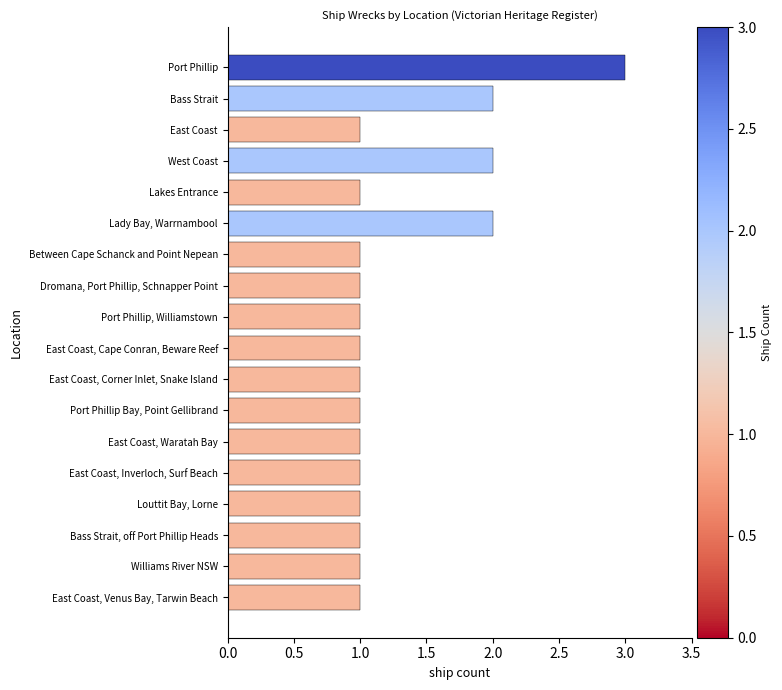

What is the sum of all values?

23